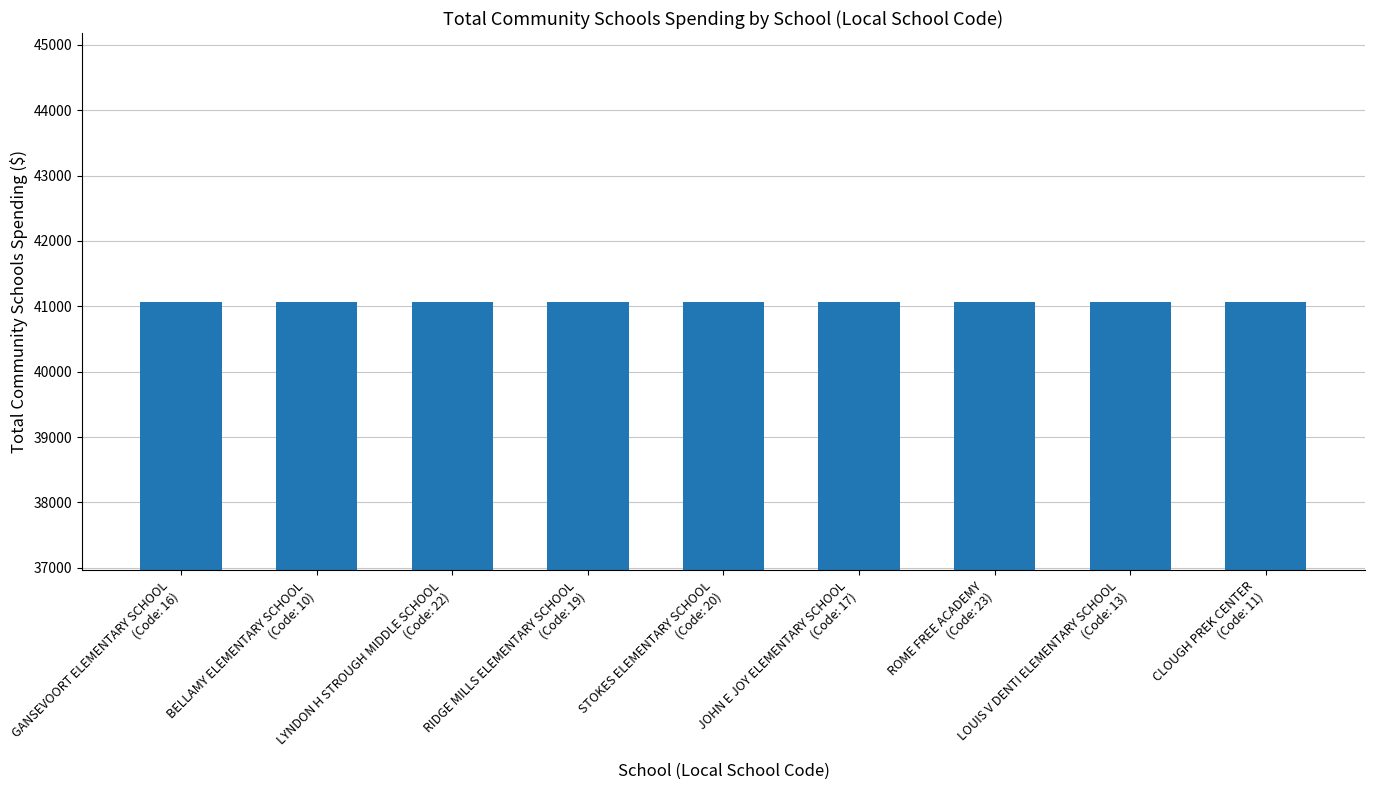

What is the greatest value displayed?

41073